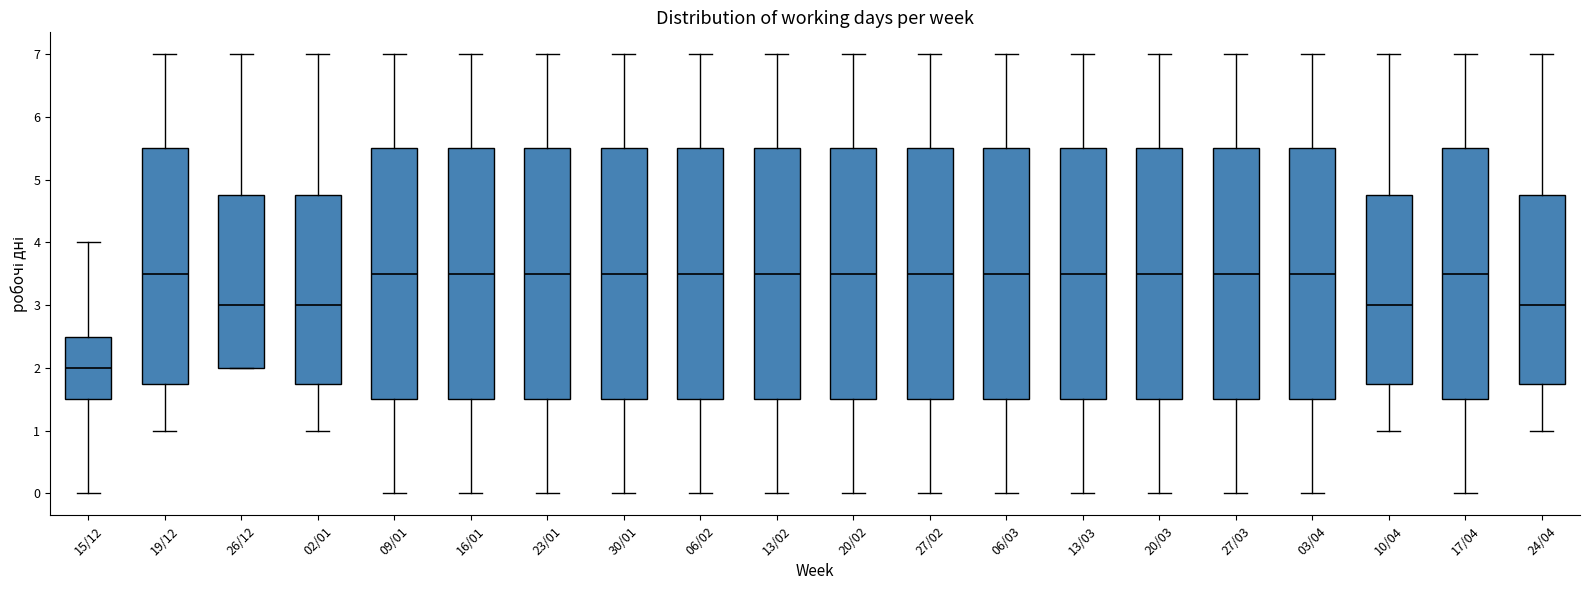

Where does the median line of the box for 17/04 sit on the y-axis? The values are not printed on the chart, so give them approximately, as read against the axis.

3.5